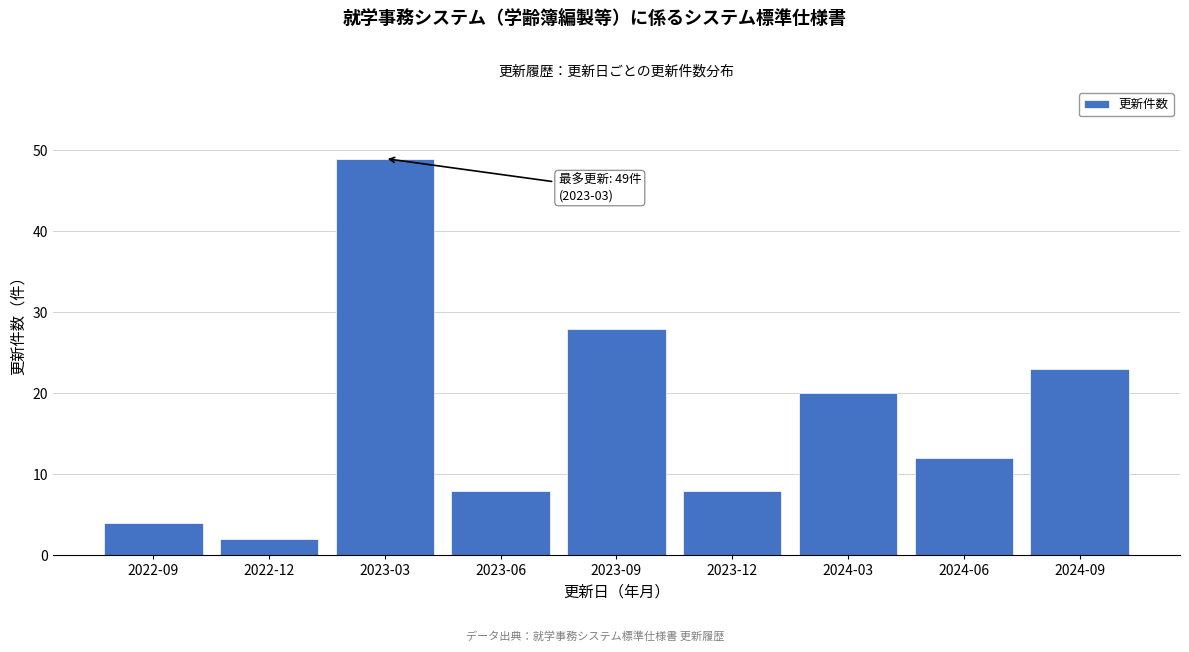

Reading right to left, list all the values displayed in this chart.

23	12	20	8	28	8	49	2	4